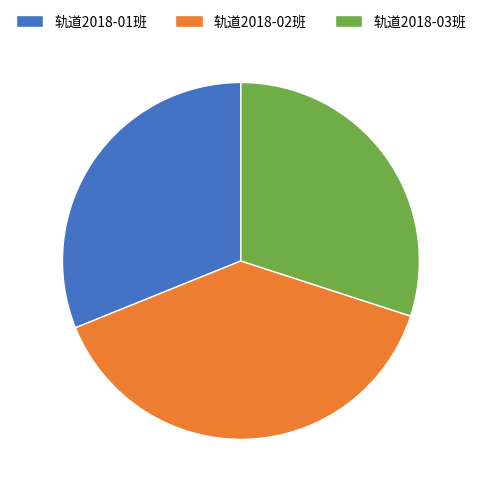

Is 轨道2018-02班 the majority of the pie?

No